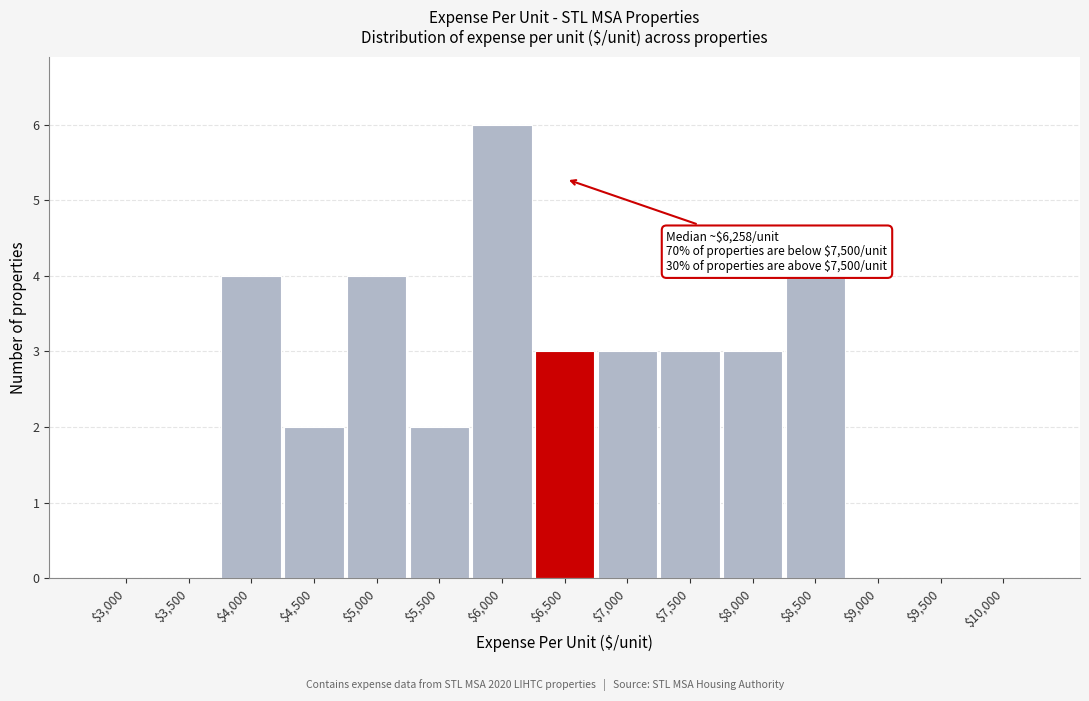

What is the greatest value displayed?

6